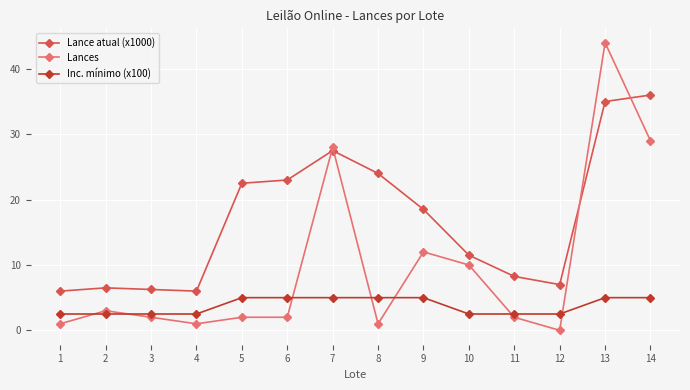

True or false: Lance atual (x1000) and Inc. mínimo (x100) intersect in this chart.

False